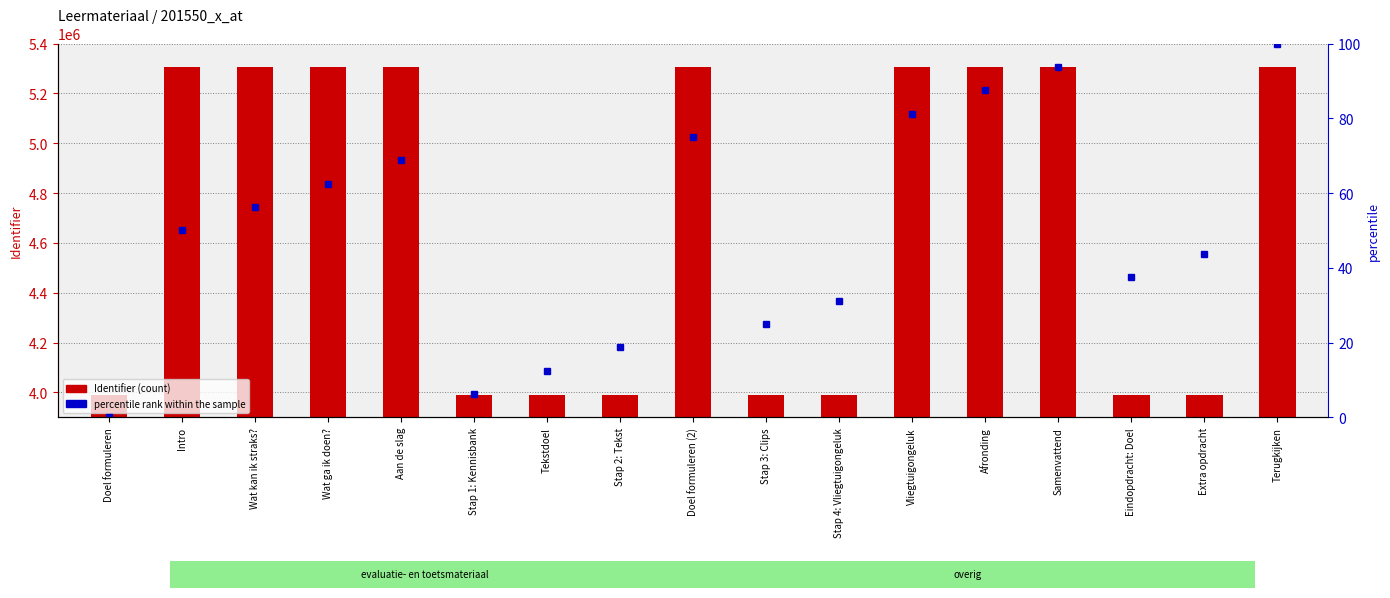

How many categories are shown in the chart?

17